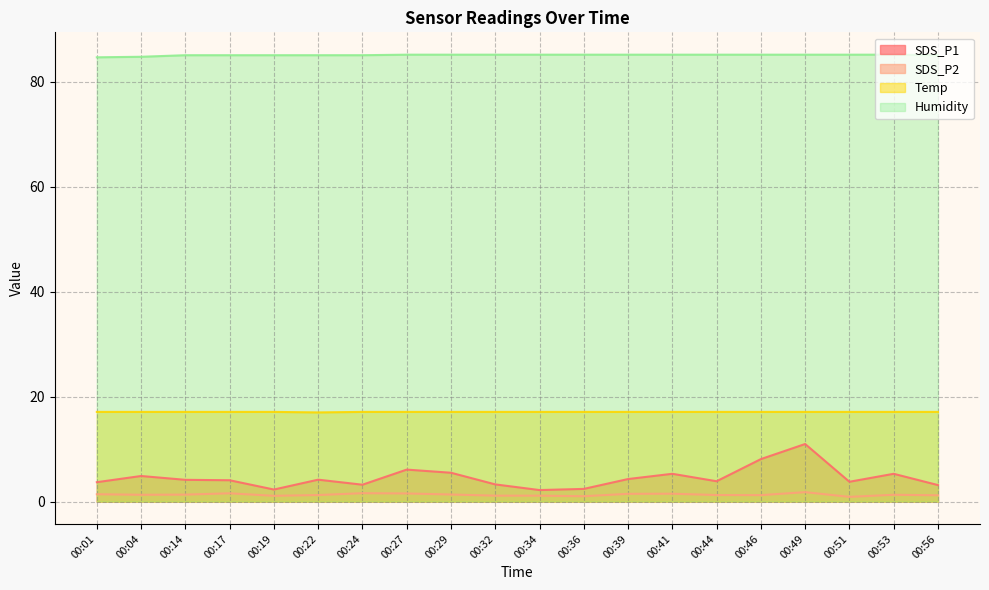

Is it true that SDS_P2 equals 0.9 at 00:51?

True